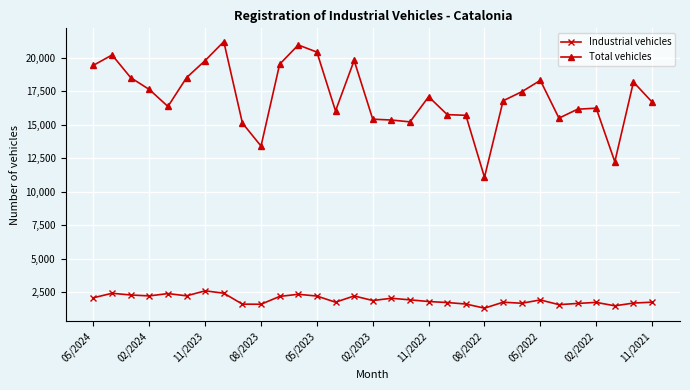

How many lines are shown in the chart?

2